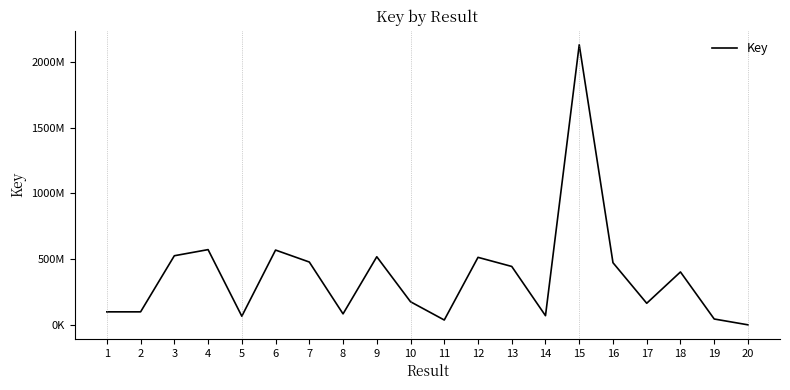

What is the greatest value displayed?

2130385054